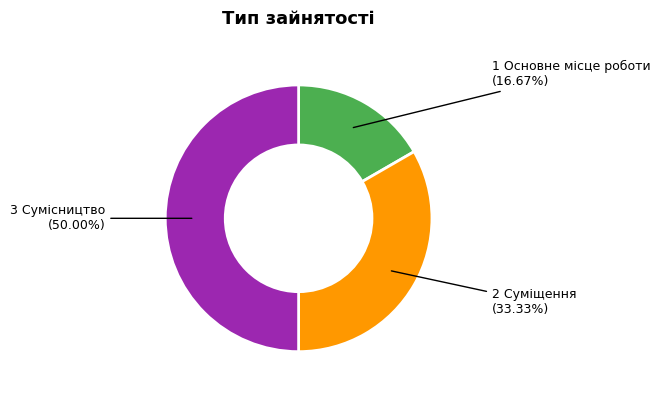

How many slices are in this pie chart?

3